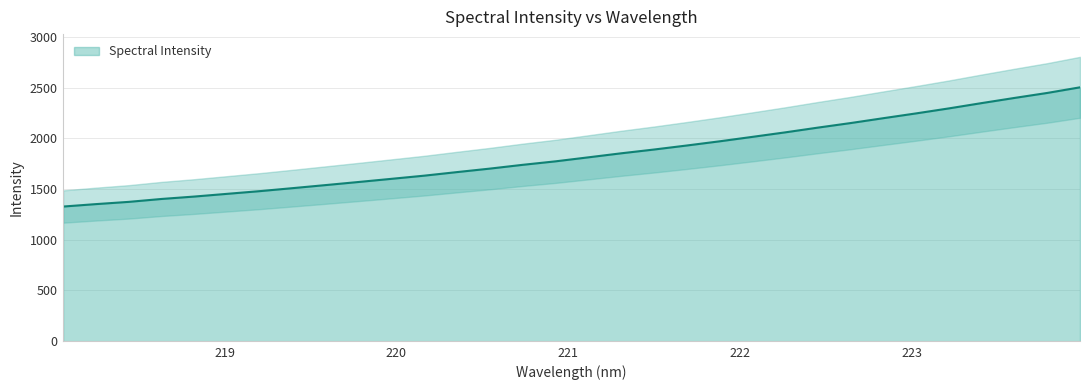

What is the difference between the values at 219.2067 and 220.9264?

293.6